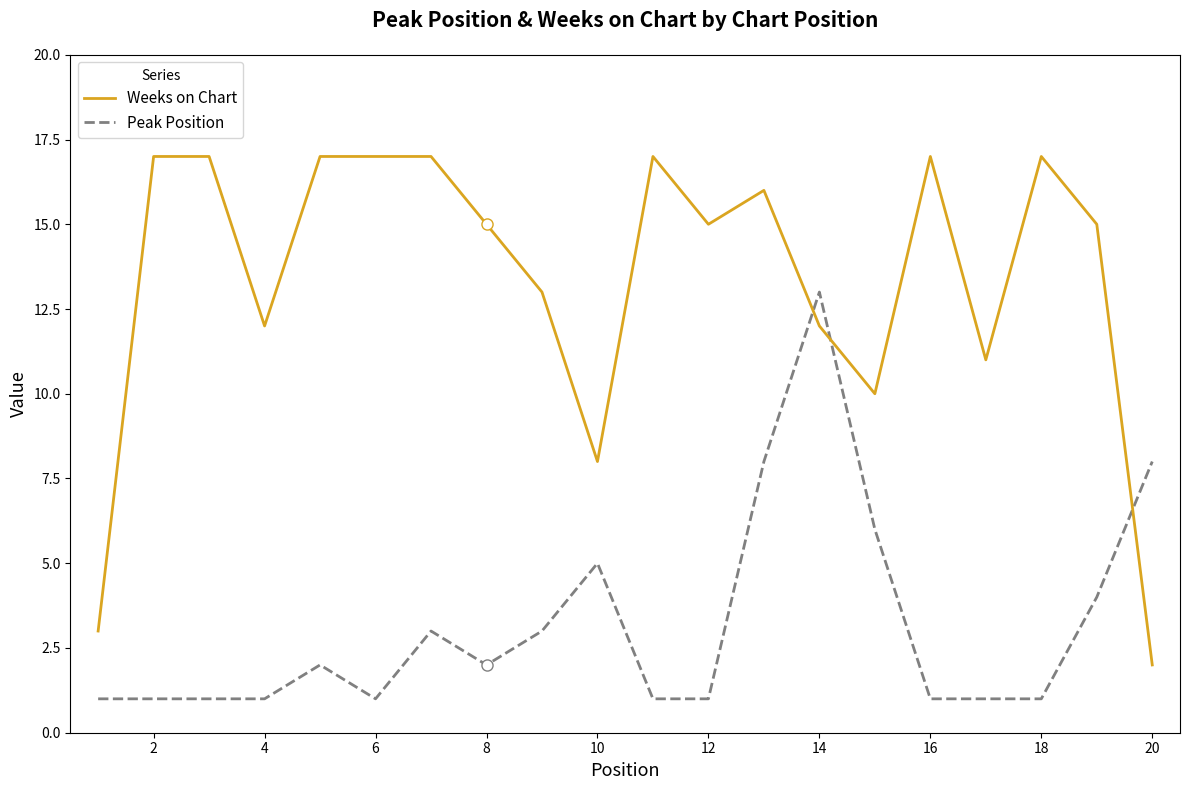

What is the greatest value displayed?

17